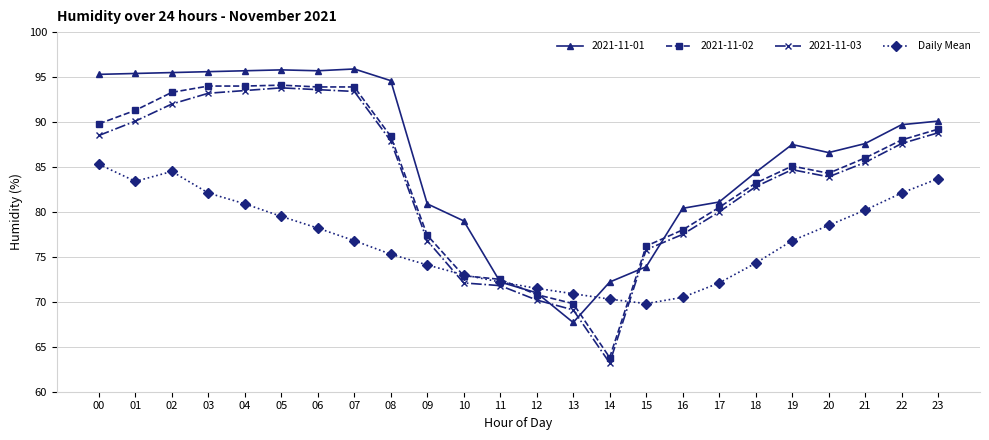

What is the value of the 2021-11-03 point at the 12th from the left?

71.8